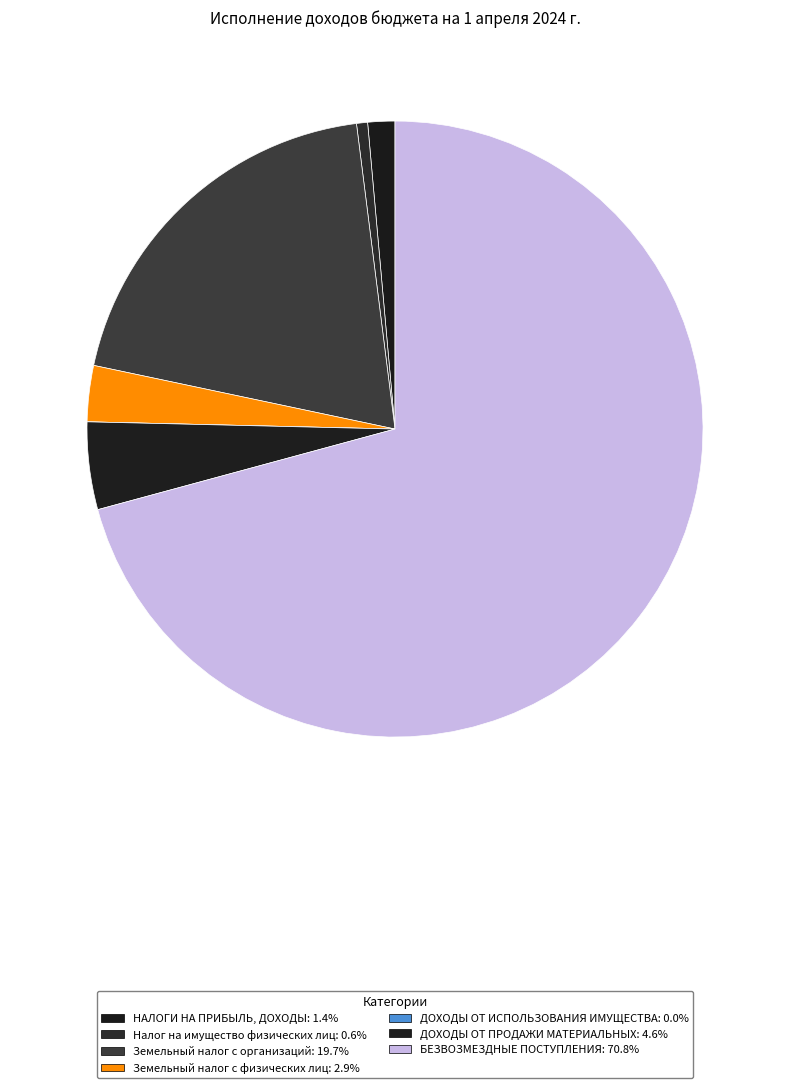

How many slices are in this pie chart?

7